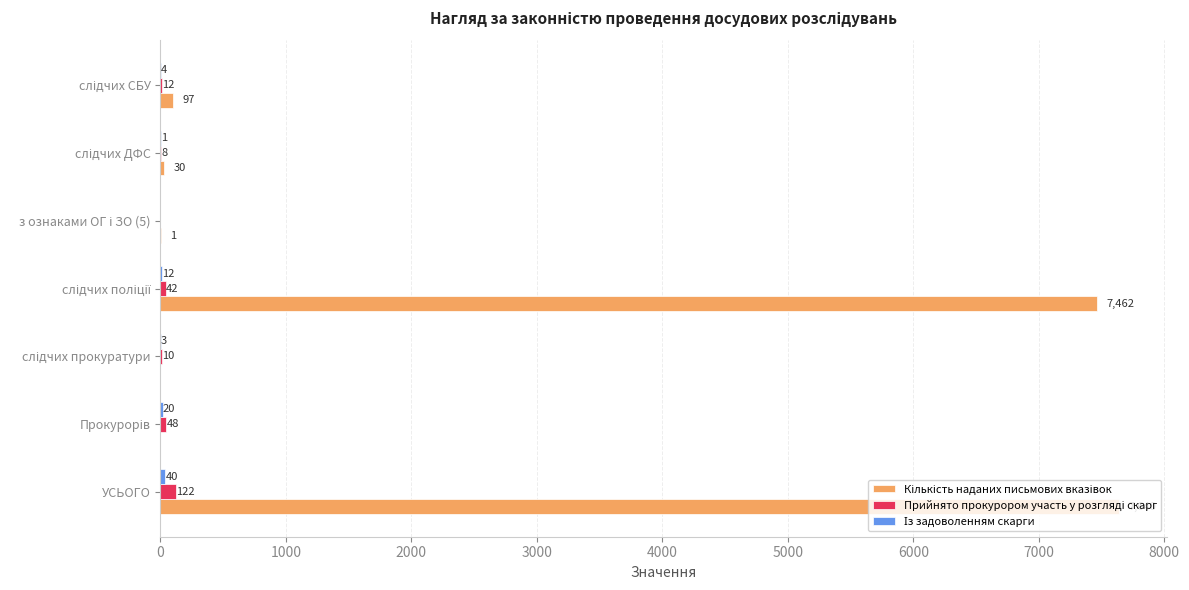

At which category is the sum across all series the highest?

УСЬОГО